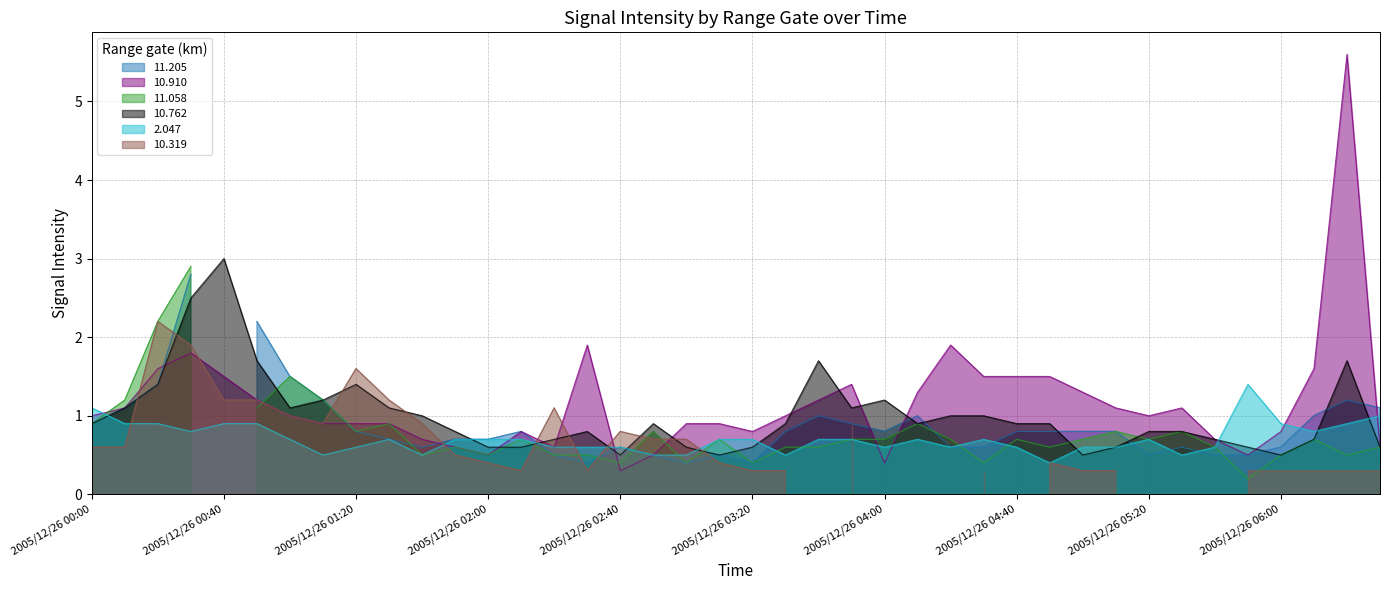

Where is the first local minimum for 2.047?

2005/12/26 00:30